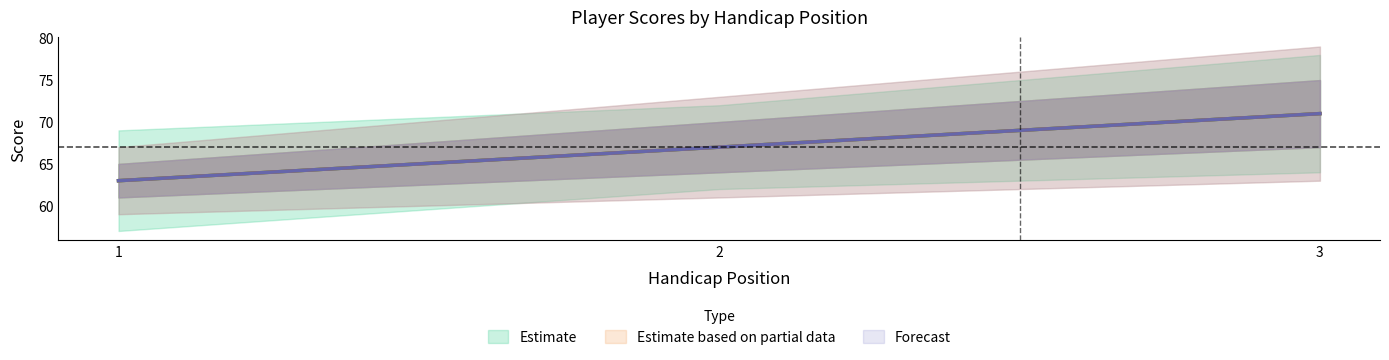

What value does the hole_3 series have at 1?

63